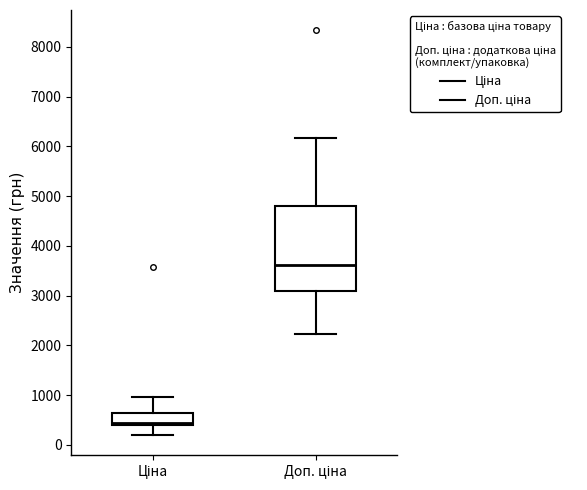

Comparing the boxes themselves (not the whiskers), which one is the tallest?

Доп. ціна